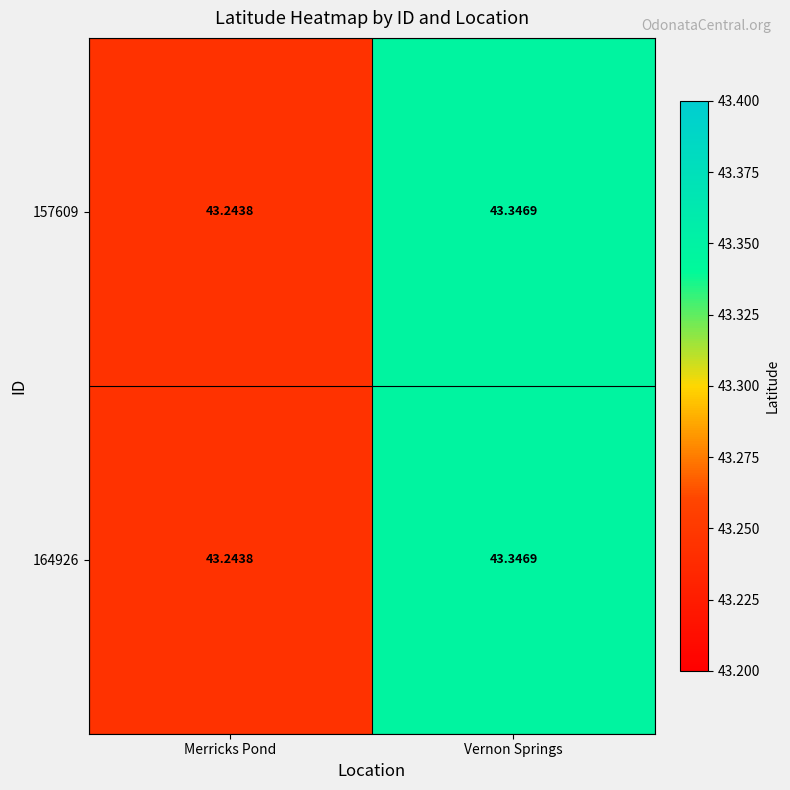

Is the value of 157609 at Vernon Springs greater than the value of 164926 at Merricks Pond?

Yes